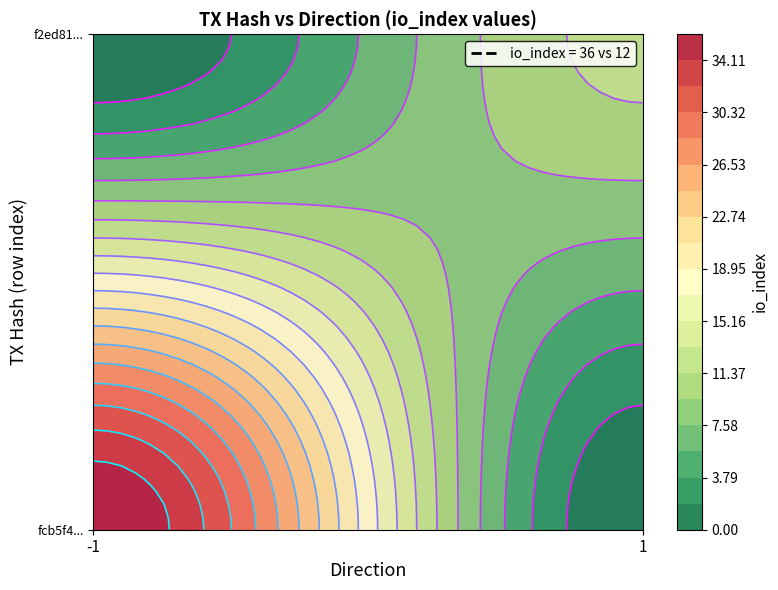

Count the f2ed816251dbe7c0715fb5be8f0b151567a5a21 values in the range 1 to 12.

2